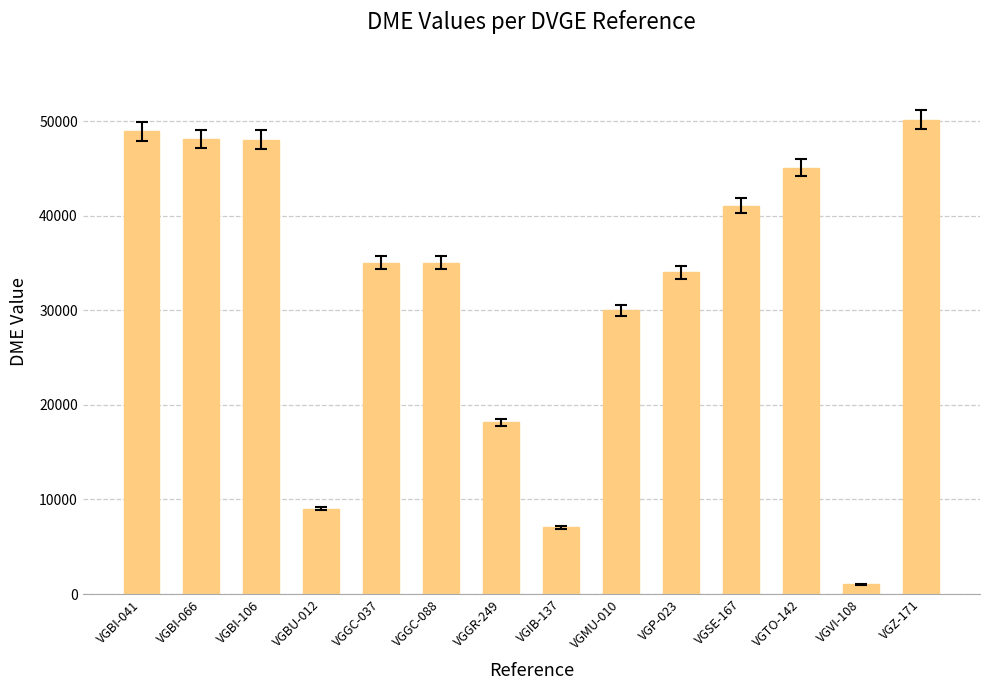

What is the label of the 1st bar from the left?

VGBI-041